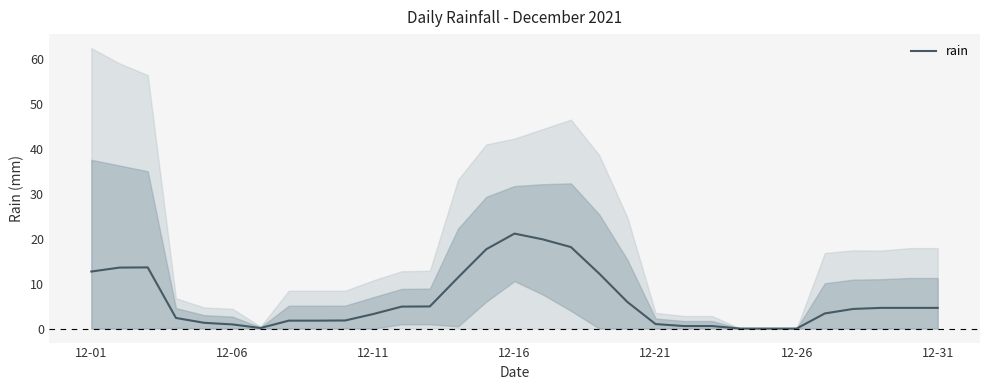

True or false: rain has a value of 0.9 at 12-06.

True